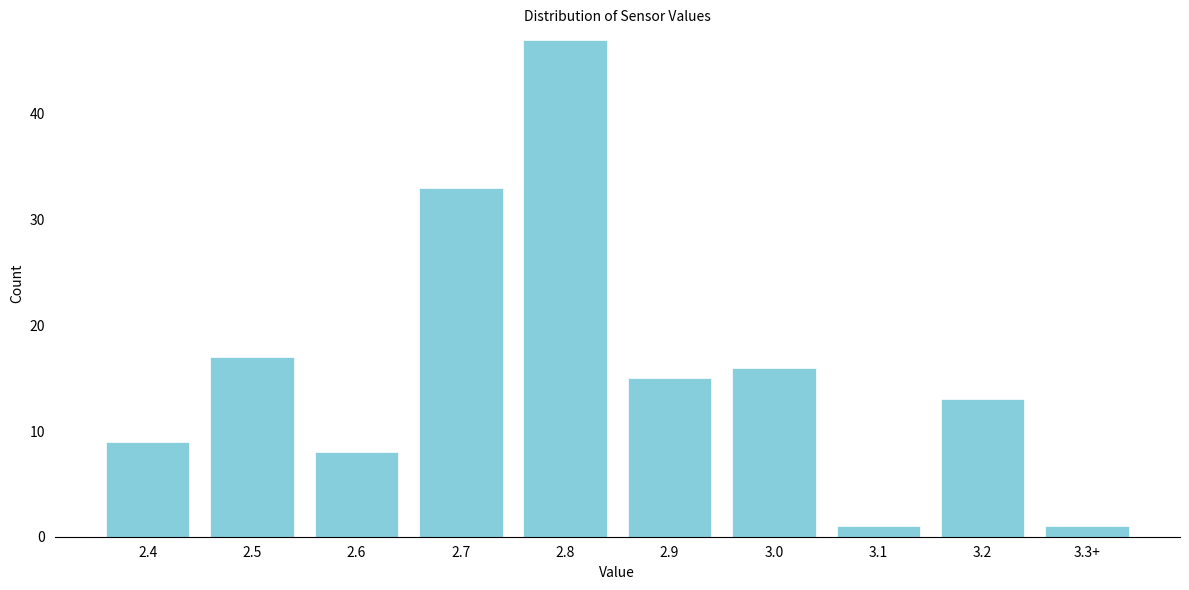

Reading right to left, what are all the values shown in this chart?

1	13	1	16	15	47	33	8	17	9